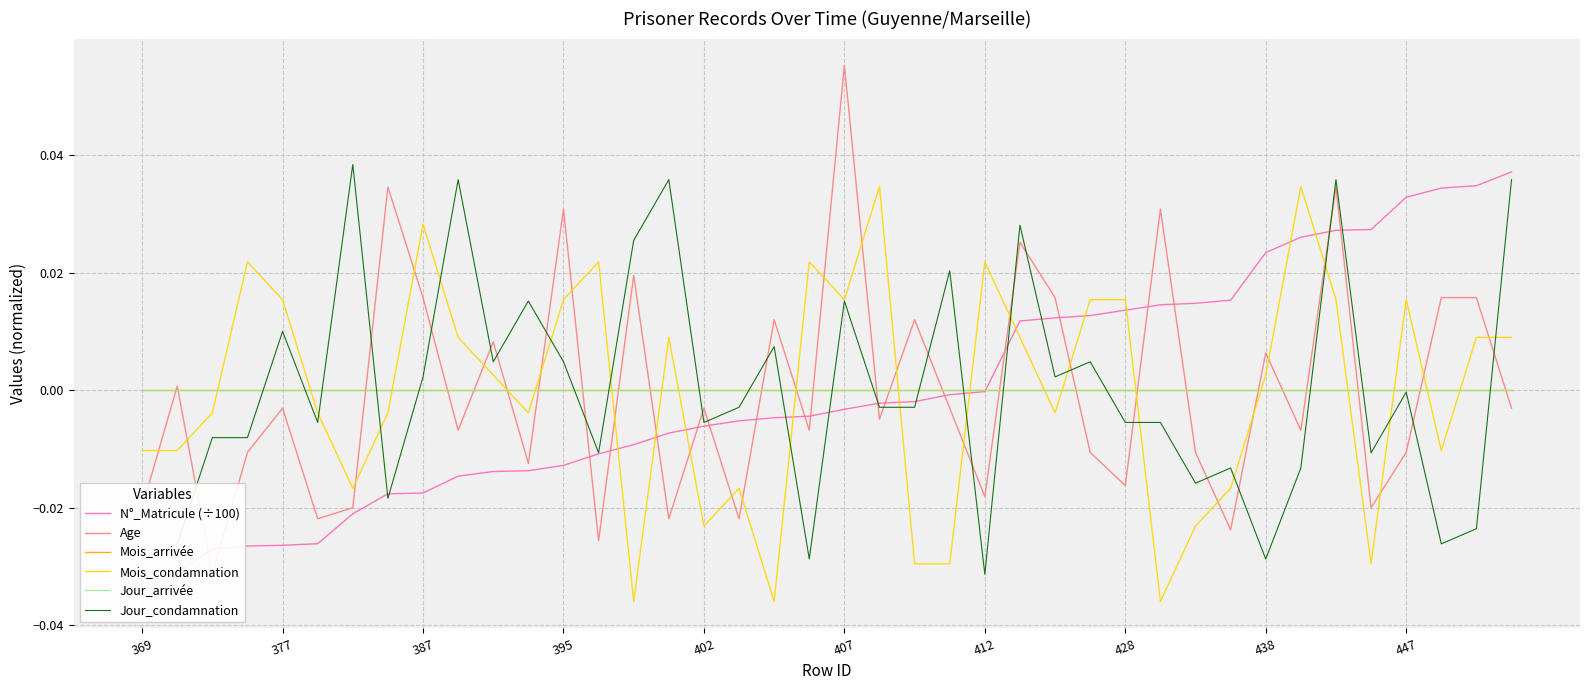

What is the greatest value displayed?

0.1